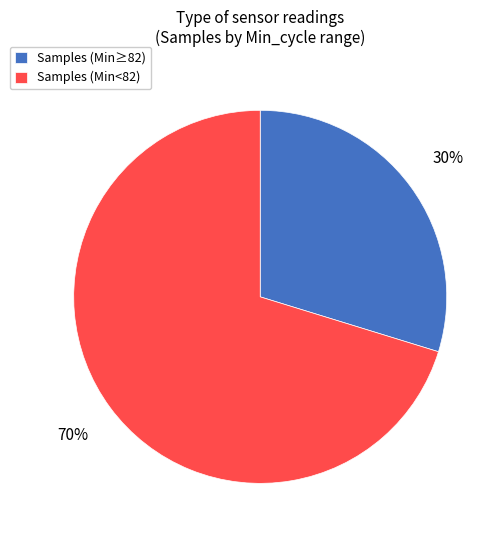

To the nearest percent, what is the average slice percentage?

50%